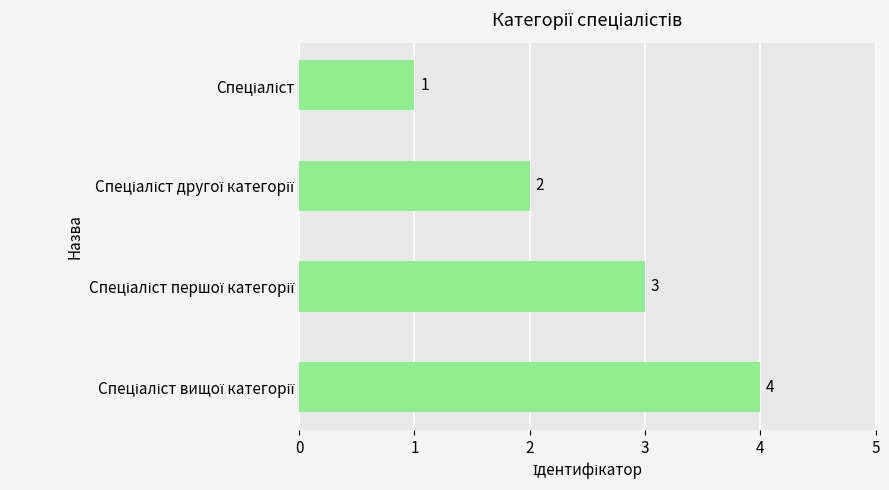

Count the values in the range 2 to 4.

3